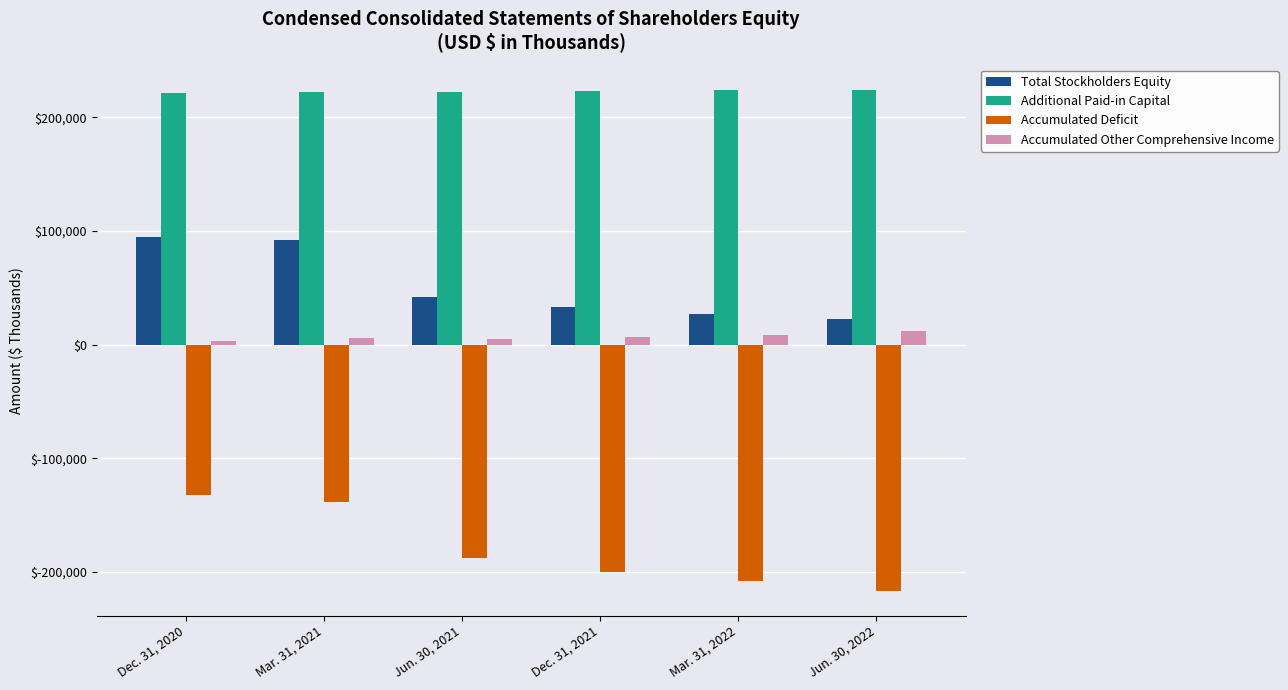

What is the lowest value of the Accumulated Deficit series?

-216635